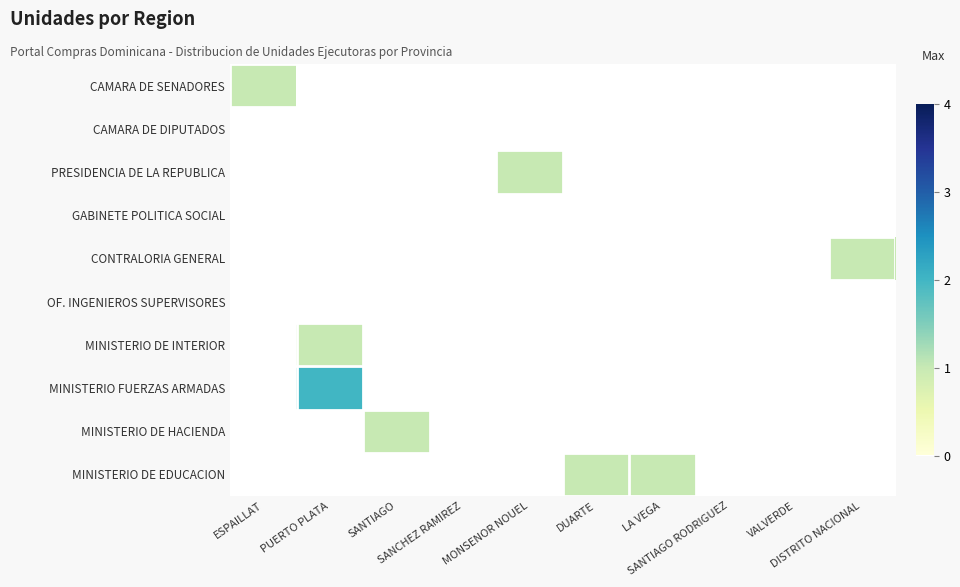

At how many categories does at least one series exceed 1?

1